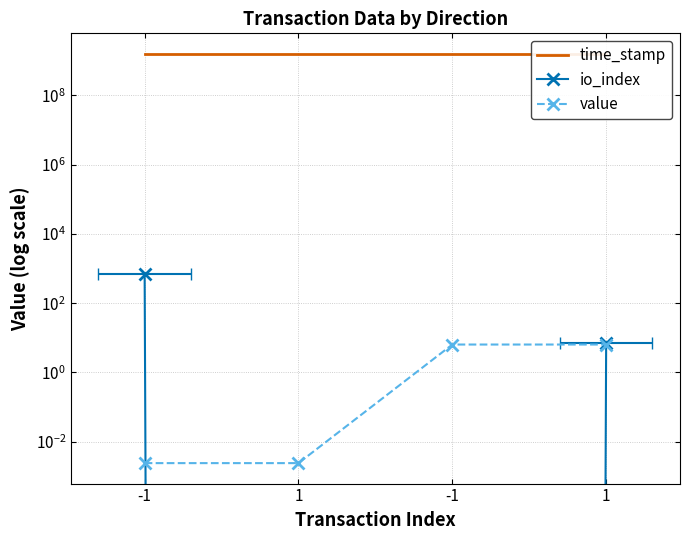

How many intersections are there between value and io_index?

2